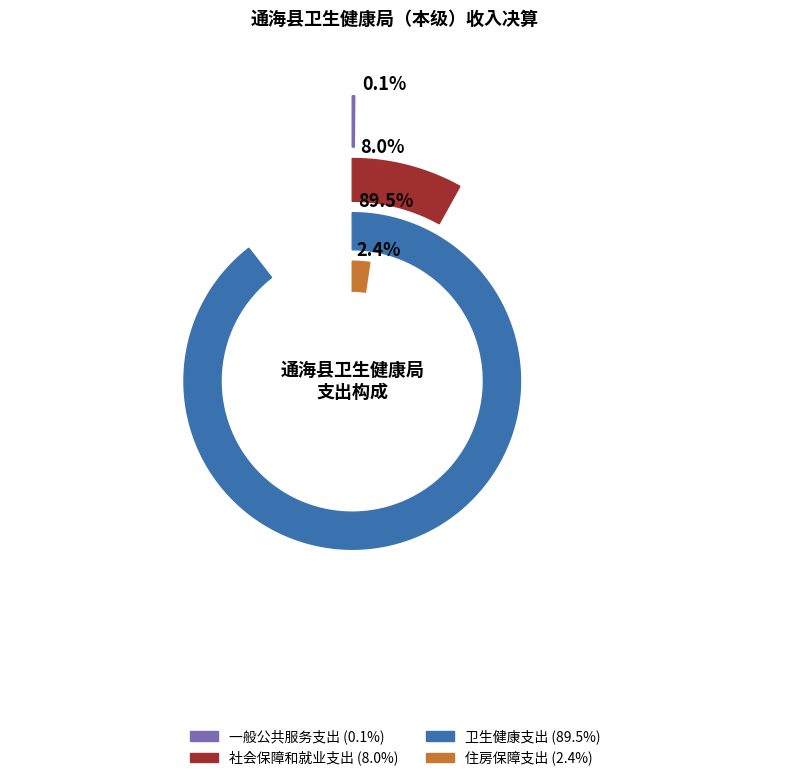

Rank the categories by value from lowest to highest.

一般公共服务支出, 住房保障支出, 社会保障和就业支出, 卫生健康支出